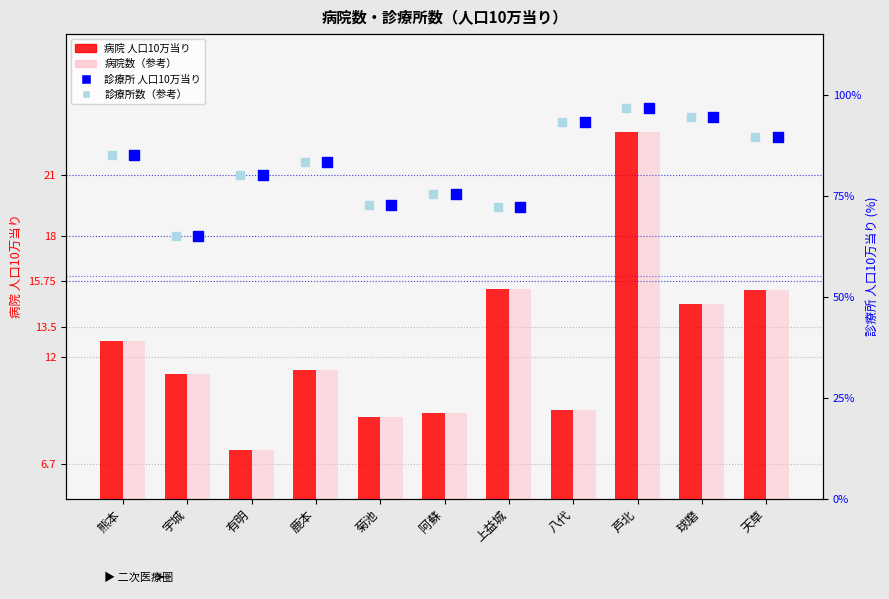

Which series reaches the maximum Y coordinate?

診療所 人口10万当り